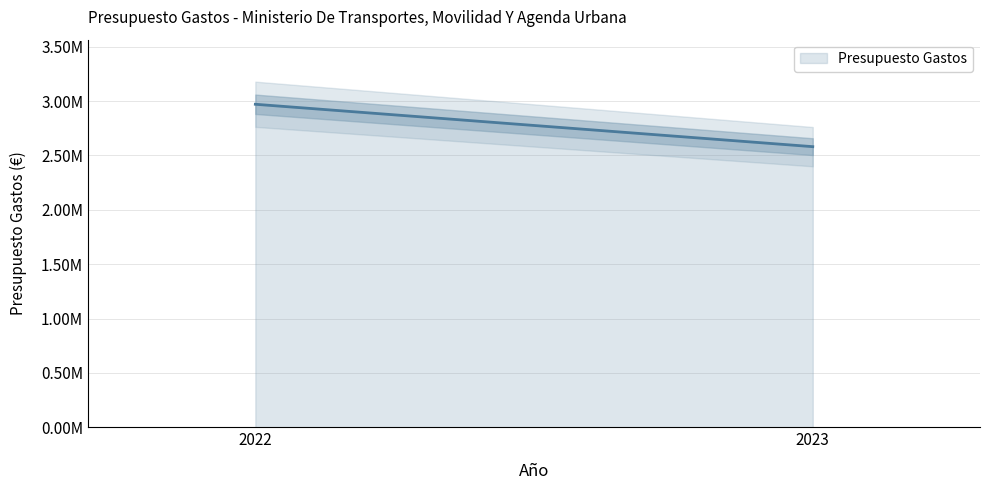

What is the difference between the maximum and minimum values?

389910